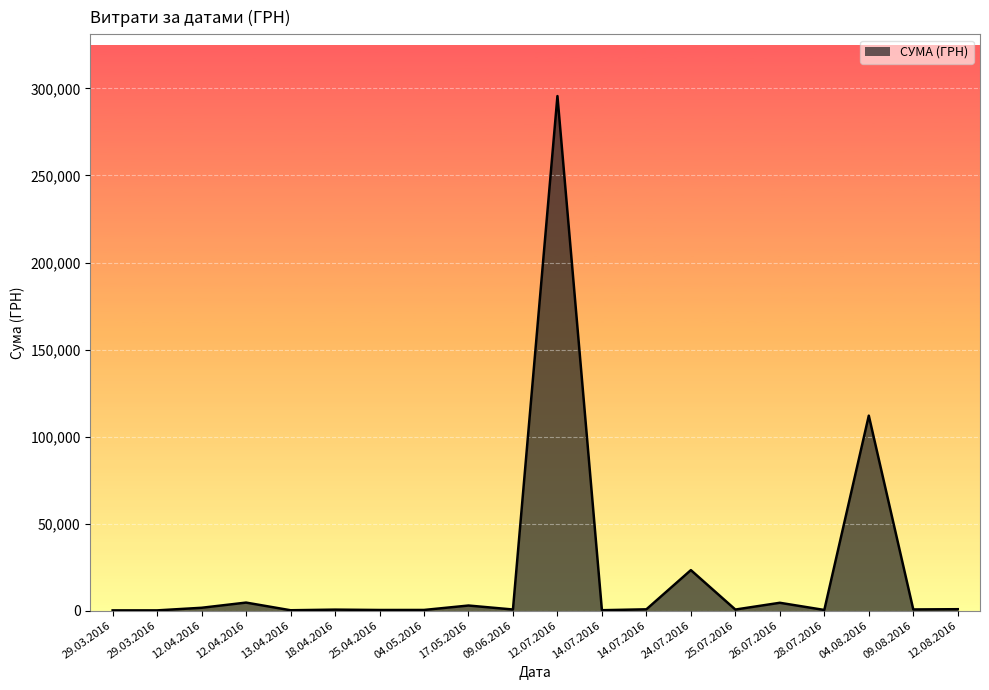

How many lines are shown in the chart?

1